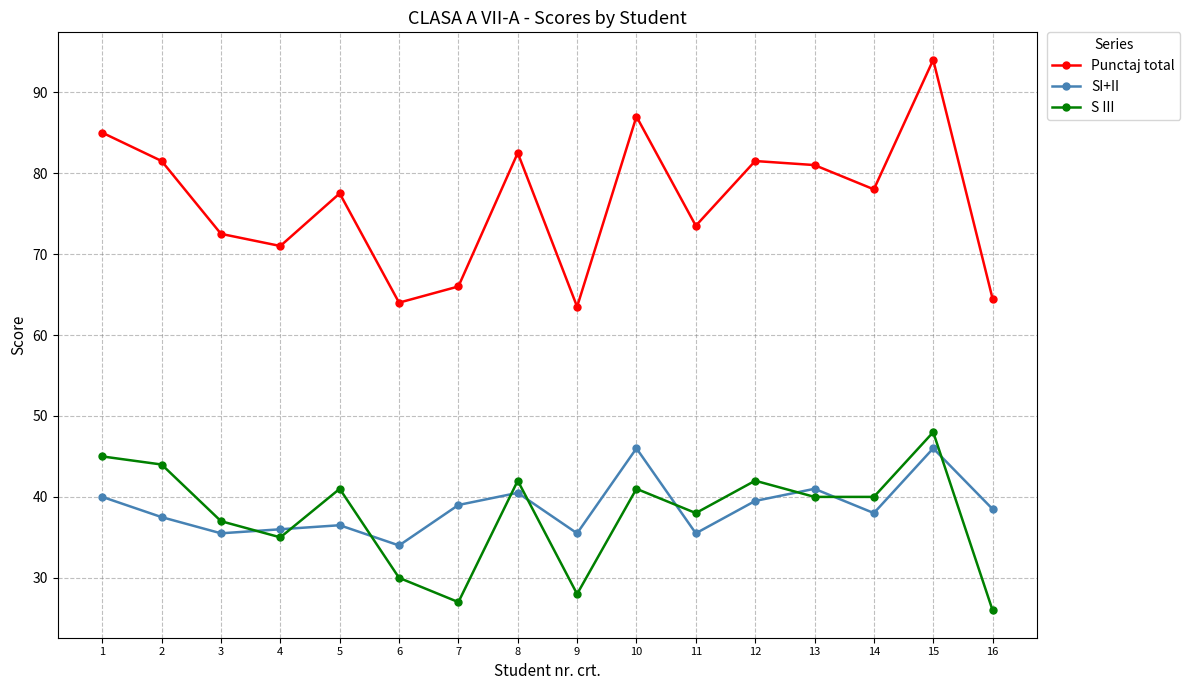

What is the minimum value shown in the chart?

26.0